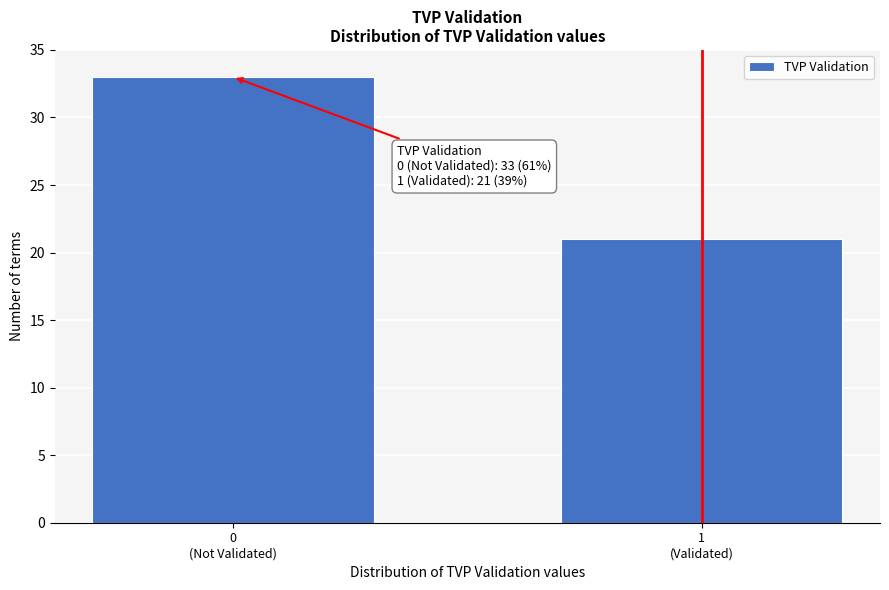

Reading right to left, what are all the values shown in this chart?

21	33